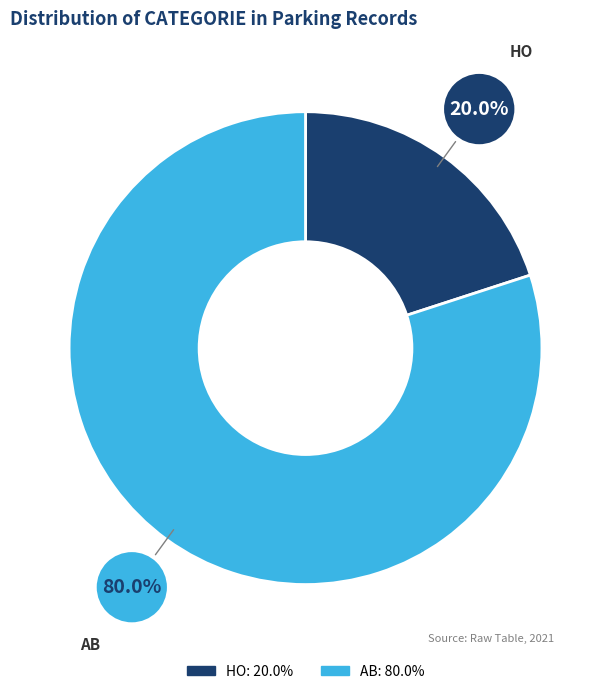

How many segments does this pie chart have?

2